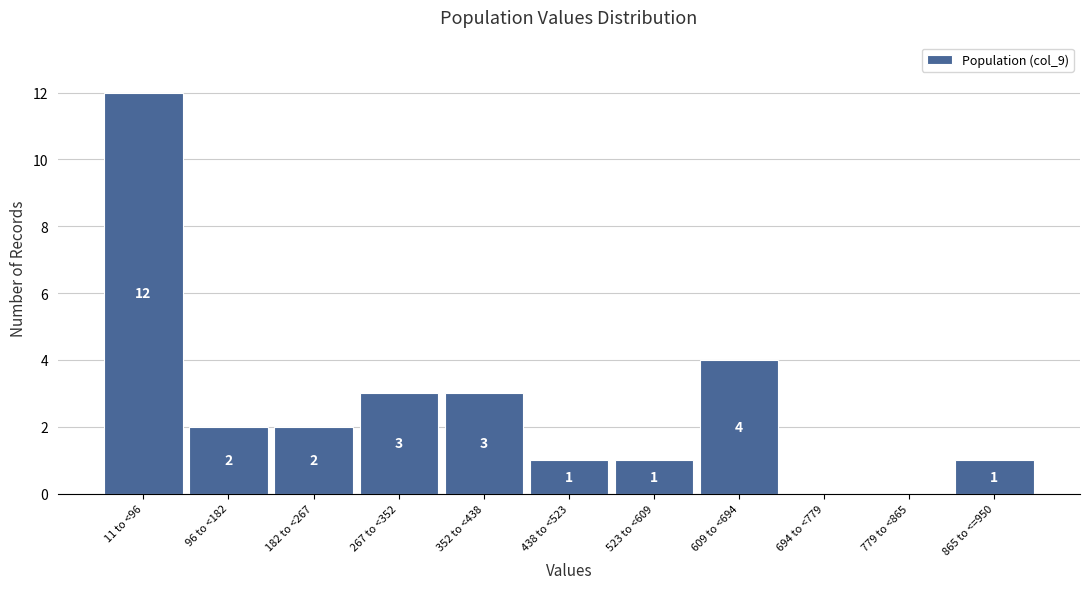

Reading left to right, extract all data points from this chart.

11 to <96=12	96 to <182=2	182 to <267=2	267 to <352=3	352 to <438=3	438 to <523=1	523 to <609=1	609 to <694=4	694 to <779=0	779 to <865=0	865 to <=950=1